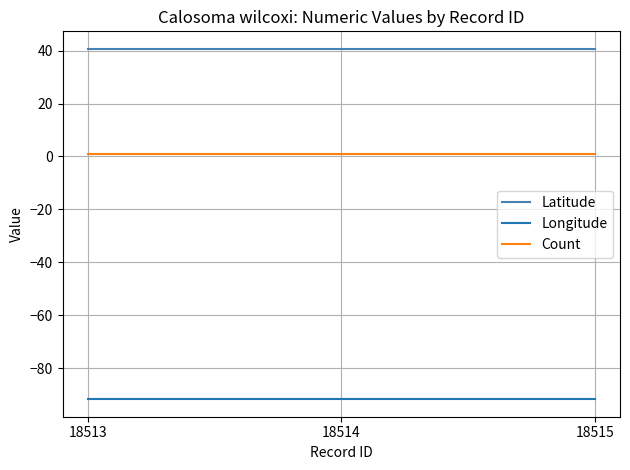

Read the Longitude value at 18515.

-91.7